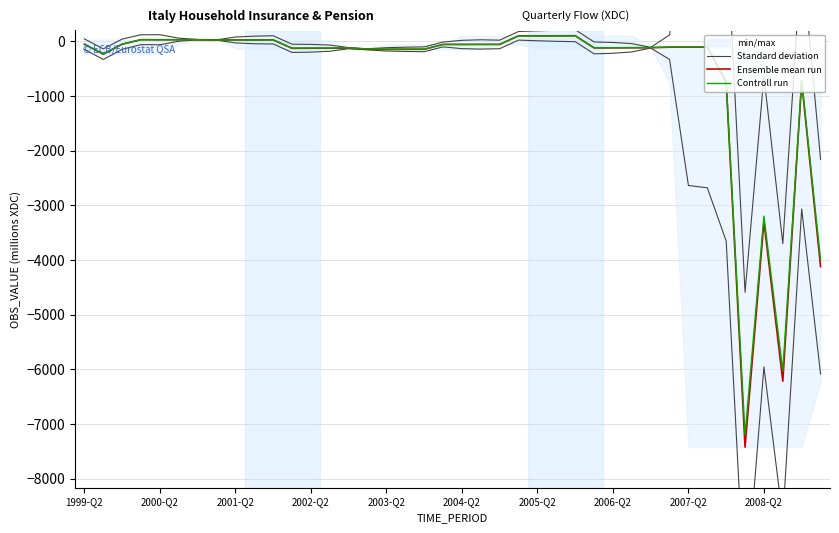

How many positive values does the Standard deviation series have?

22